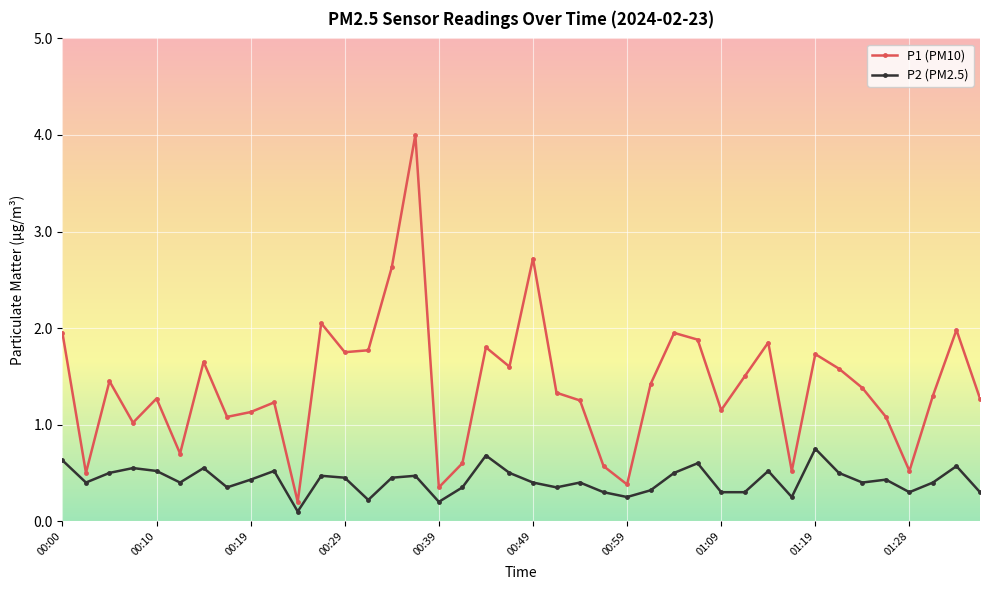

True or false: P1 (PM10) and P2 (PM2.5) intersect in this chart.

False